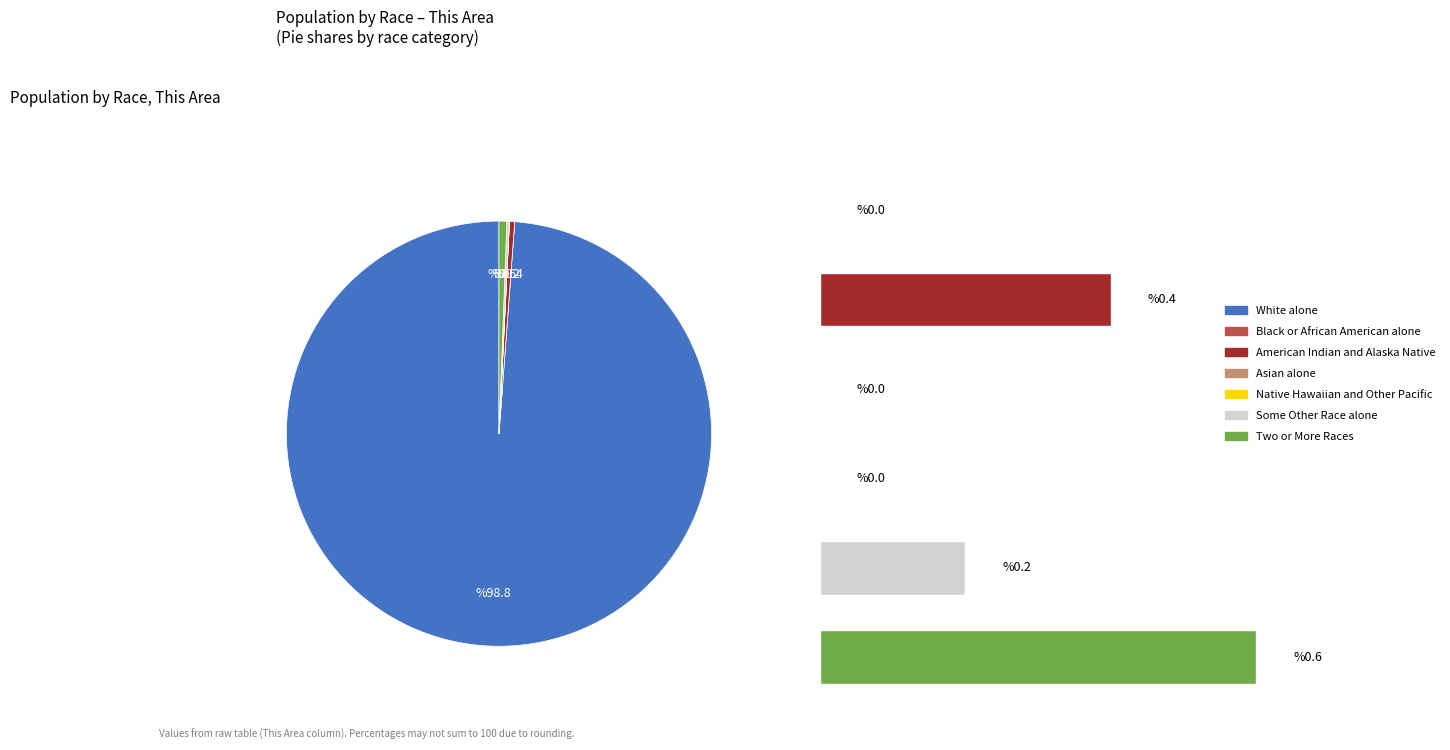

Is there any slice that represents more than half of the pie?

Yes